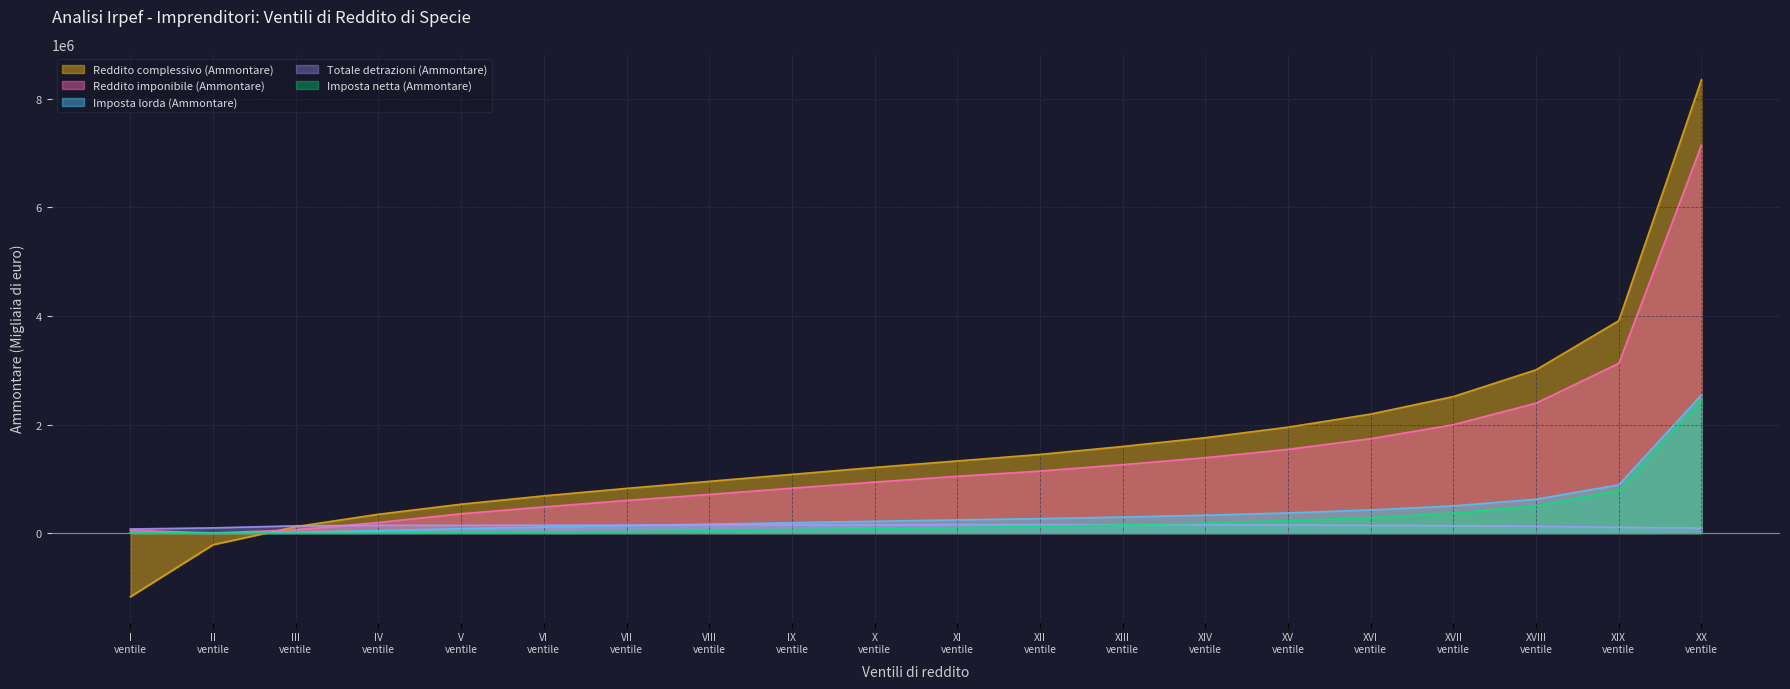

How many times do Reddito complessivo (Ammontare) and Imposta netta (Ammontare) cross each other?

1